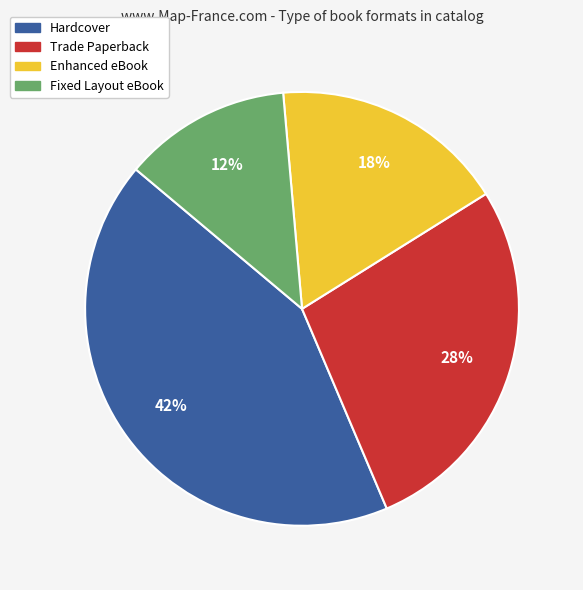

To the nearest percent, what portion does Hardcover represent?

42%